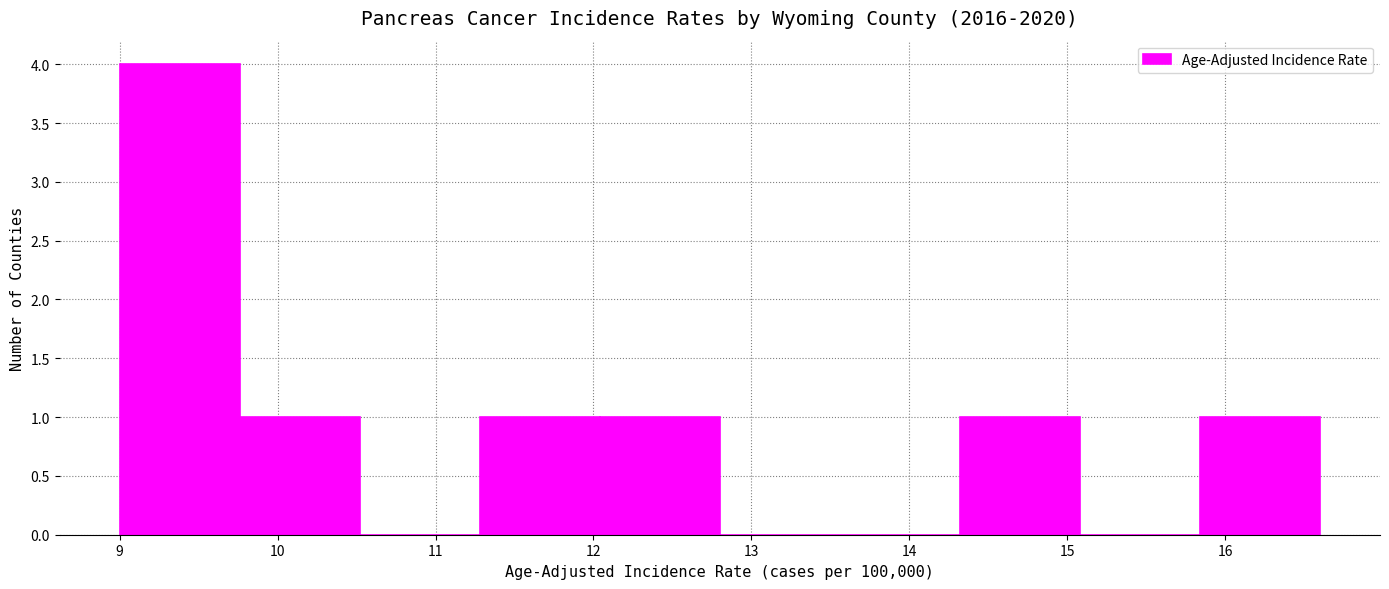

Reading left to right, list every bar in this chart as the range it spans on the x-axis followed by its height. Neither the bar edges nor the heights are printed on the chart, so give them approximately, as read against the axes.

9.00 to 9.76: 4
9.76 to 10.52: 1
10.52 to 11.28: 0
11.28 to 12.04: 1
12.04 to 12.80: 1
12.80 to 13.56: 0
13.56 to 14.32: 0
14.32 to 15.08: 1
15.08 to 15.84: 0
15.84 to 16.60: 1